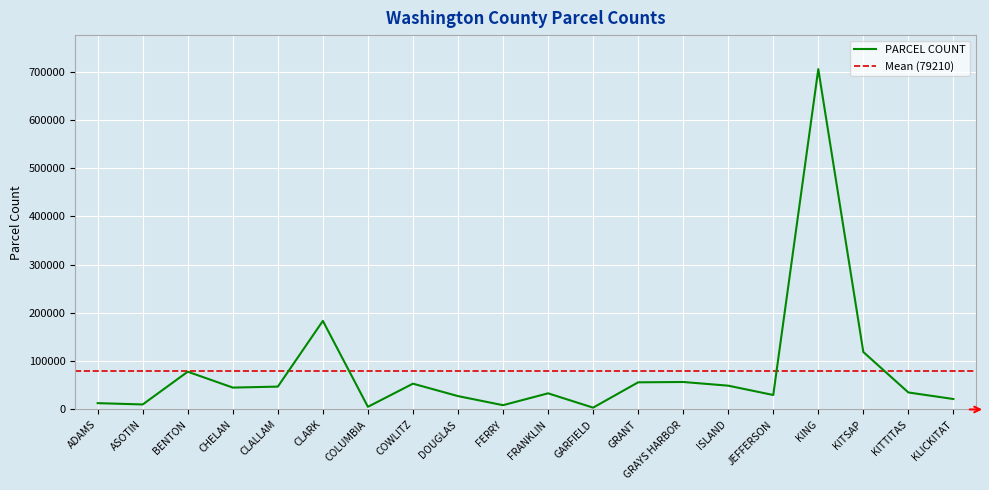

What is the sum of all values?

1584208